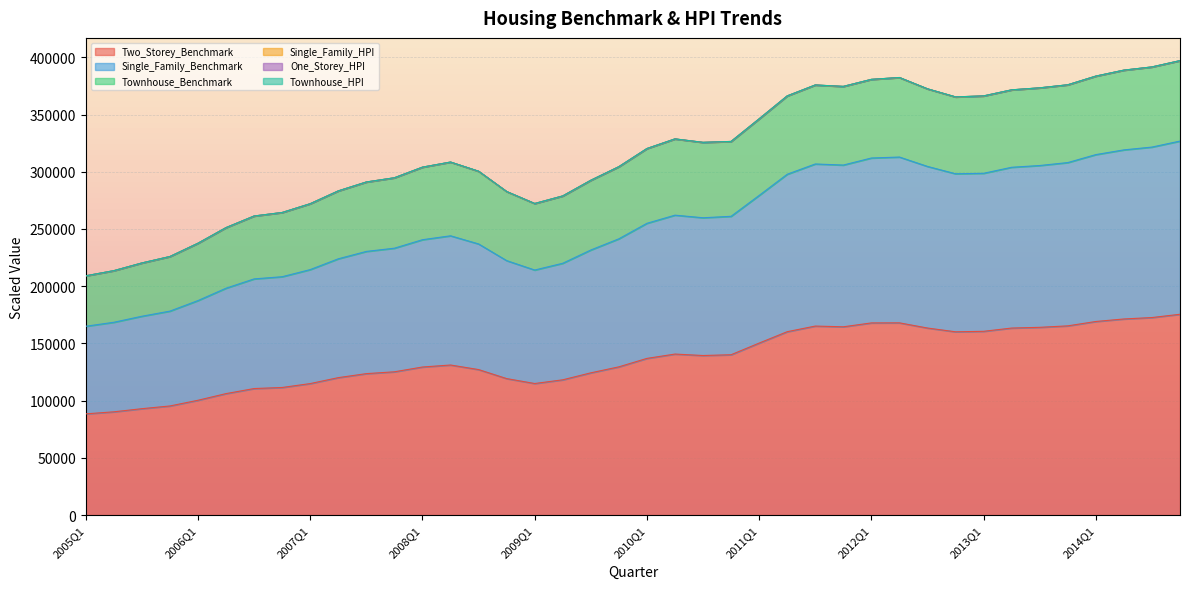

Is it true that One_Storey_HPI equals 148073.6 at 2008Q1?

False